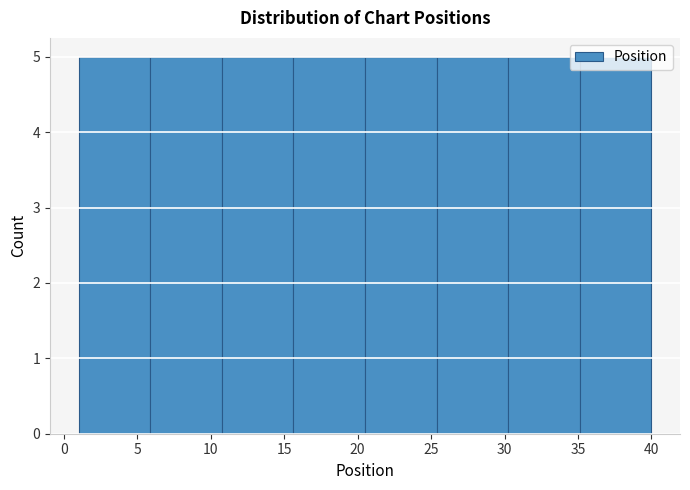

Reading left to right, transcribe this chart: for each bar, give the range it covers on the x-axis and its height. Neither the bar edges nor the heights are printed on the chart, so give them approximately, as read against the axes.

1.0 to 6.0: 5
6.0 to 11.0: 5
11.0 to 15.5: 5
15.5 to 20.5: 5
20.5 to 25.5: 5
25.5 to 30.5: 5
30.5 to 35.0: 5
35.0 to 40.0: 5